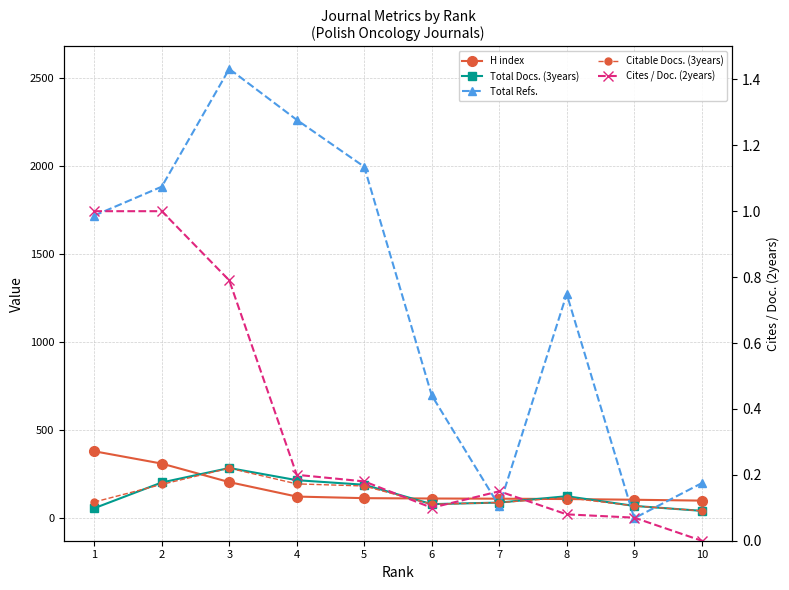

The value of Total Refs. at 10 is 199.0. True or false?

True